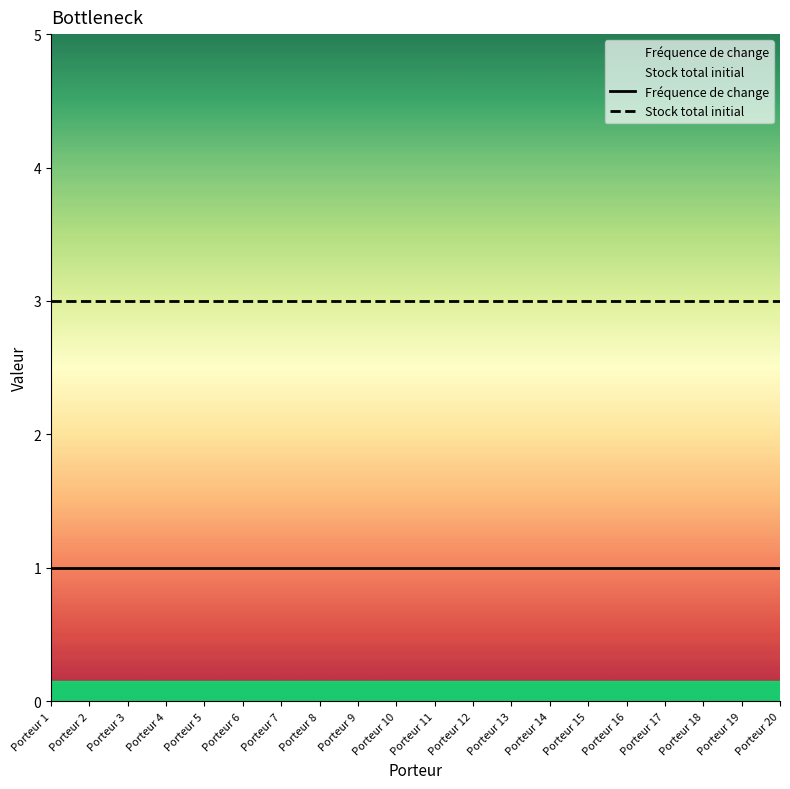

List the series in order of their peak value, lowest first.

Fréquence de change, Stock total initial